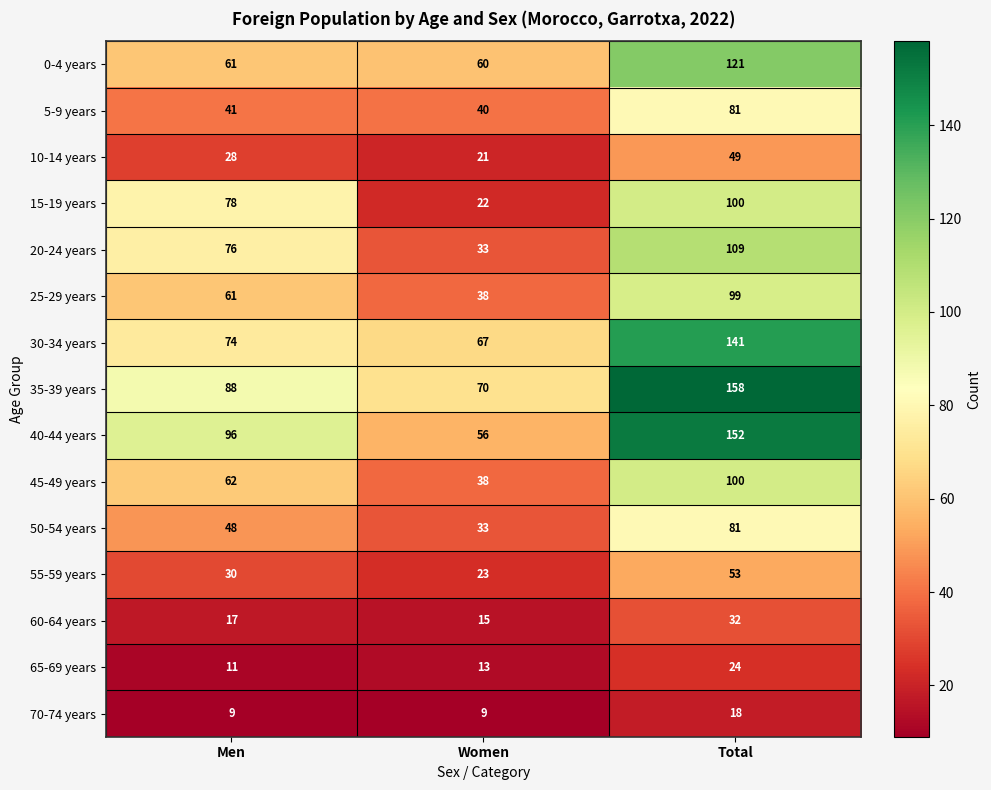

What is the lowest value of the 50-54 years series?

33